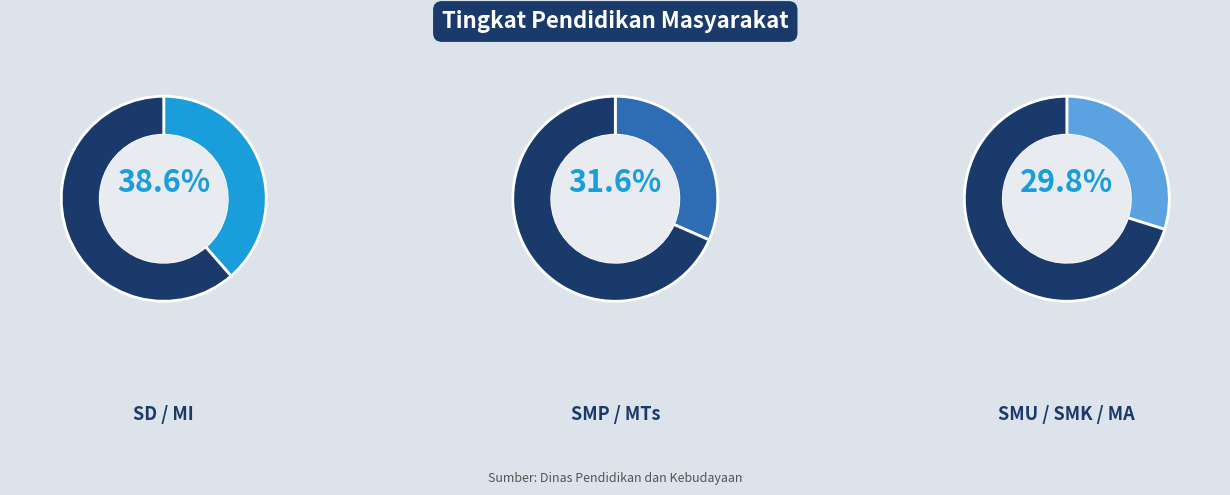

What is the ratio of the value at SMU / SMK / MA to the value at SD / MI?

0.8